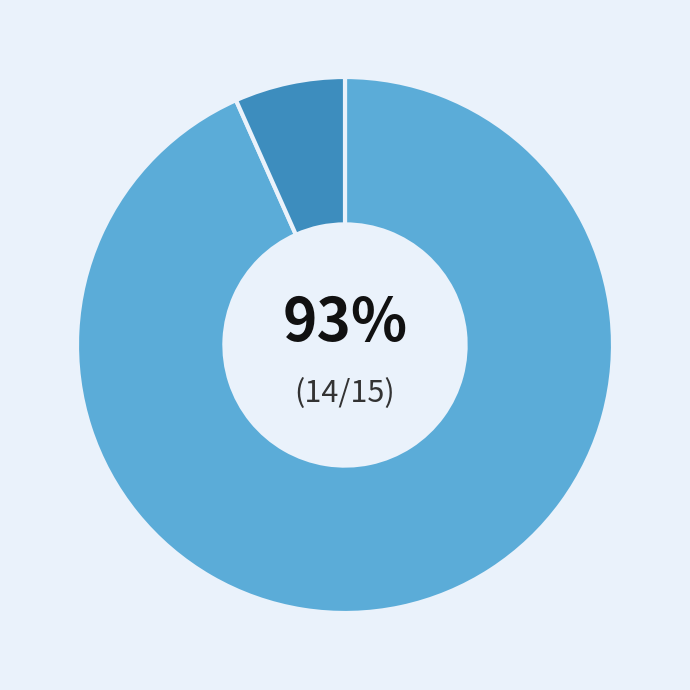

To the nearest percent, what is the average slice percentage?

50%